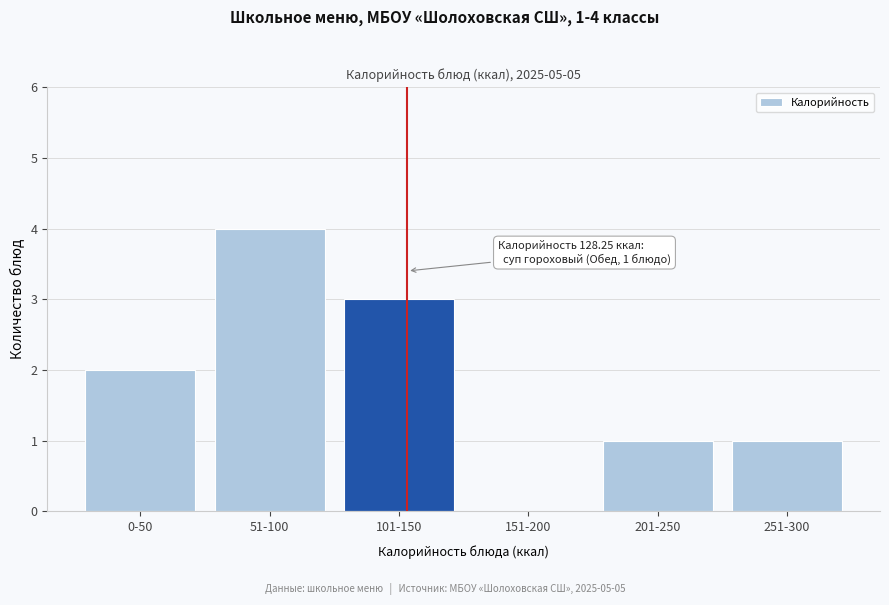

Reading left to right, what are all the values shown in this chart?

0-50=2	51-100=4	101-150=3	151-200=0	201-250=1	251-300=1